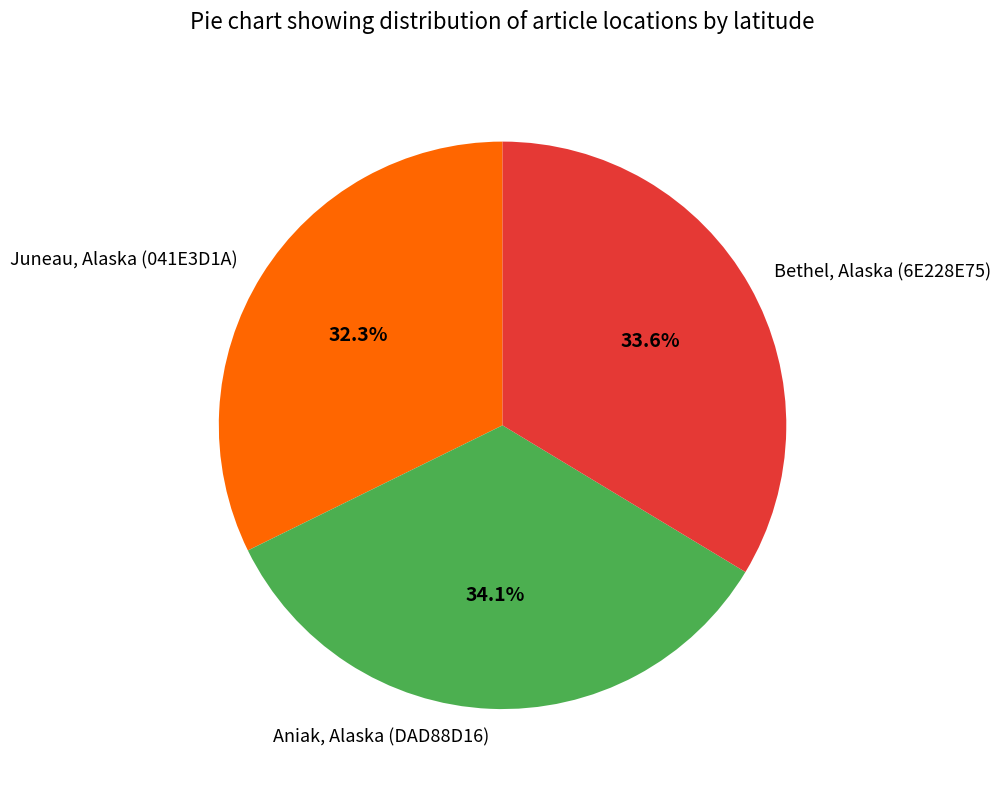

The Juneau, Alaska (041E3D1A) slice represents 32% of the pie. True or false?

True